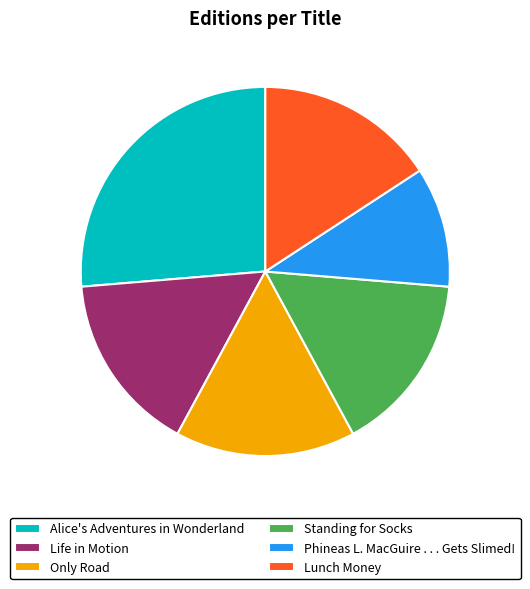

Which category has the biggest portion of the pie?

Alice's Adventures in Wonderland